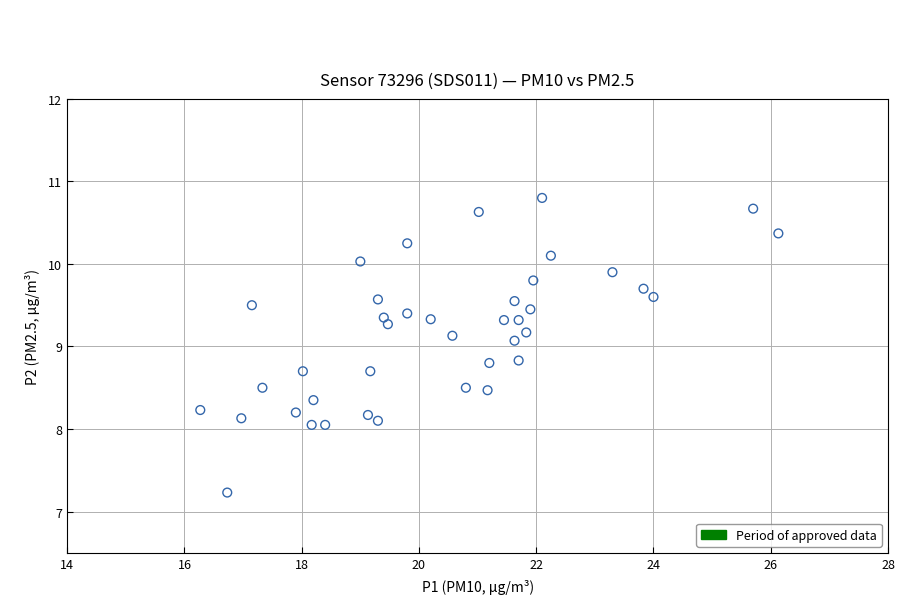

What Y value in the scatter plot is closest to 9?

9.1